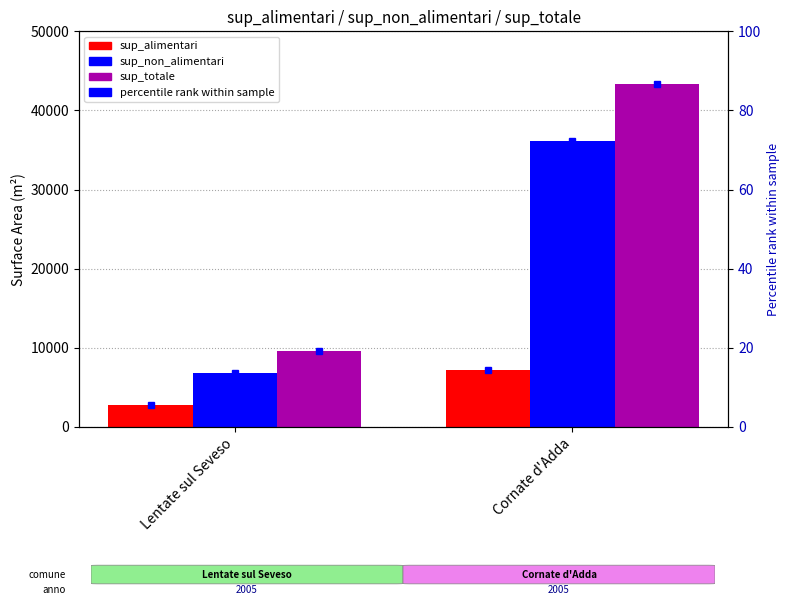

Rank the series at Lentate sul Seveso from highest to lowest value.

sup_totale, sup_non_alimentari, sup_alimentari